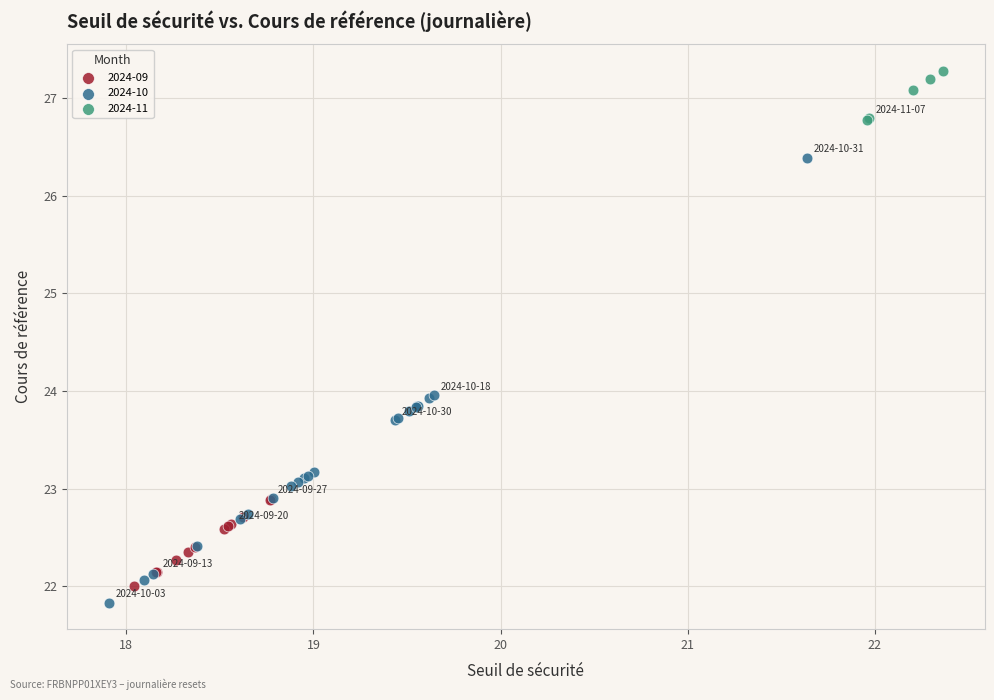

Which series reaches the maximum Y coordinate?

2024-11